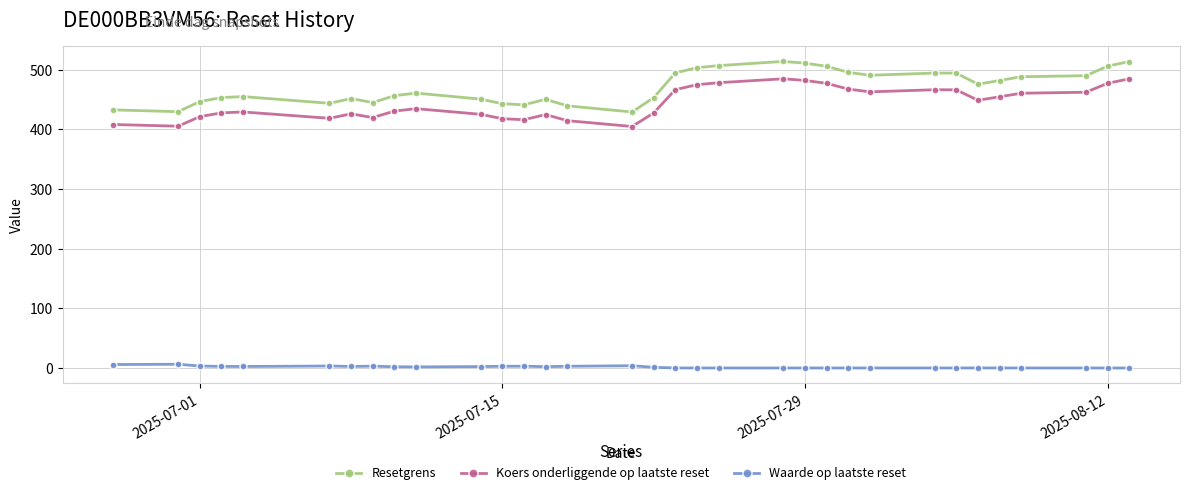

Rank the series by their maximum value, from lowest to highest.

Waarde op laatste reset, Koers onderliggende op laatste reset, Resetgrens